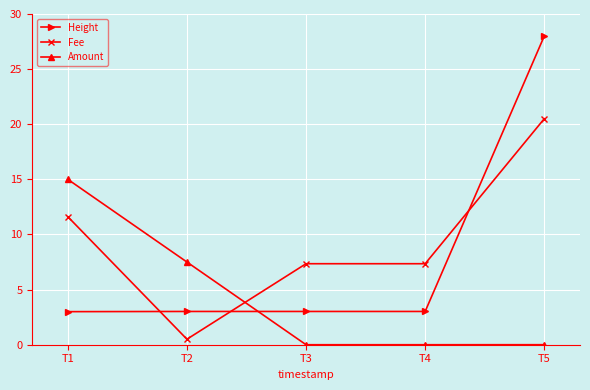

At which label does Fee first exceed 7?

T1